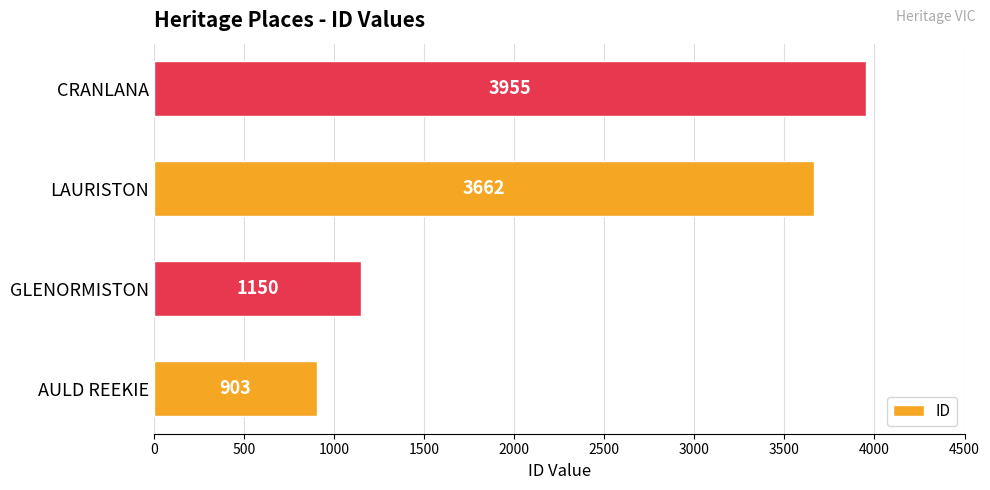

How many bars are there in total?

4